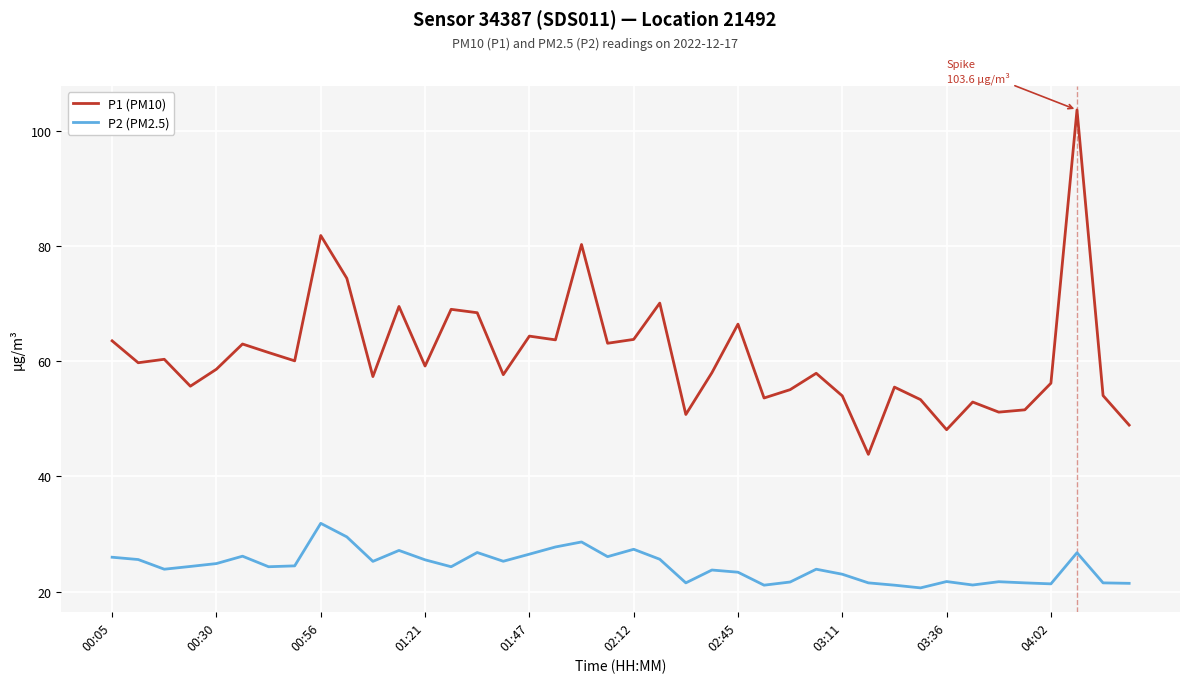

What are all the series names shown in the legend?

P1 (PM10), P2 (PM2.5)